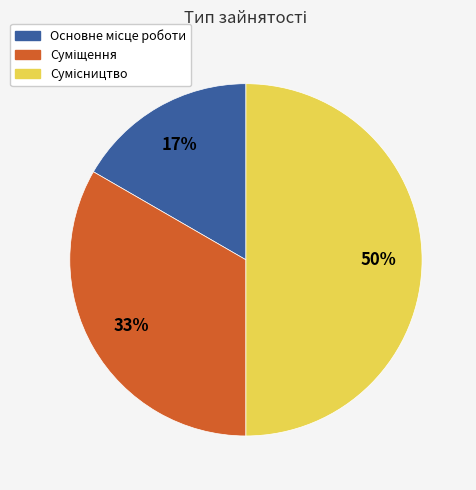

To the nearest percent, what is the average slice percentage?

33%